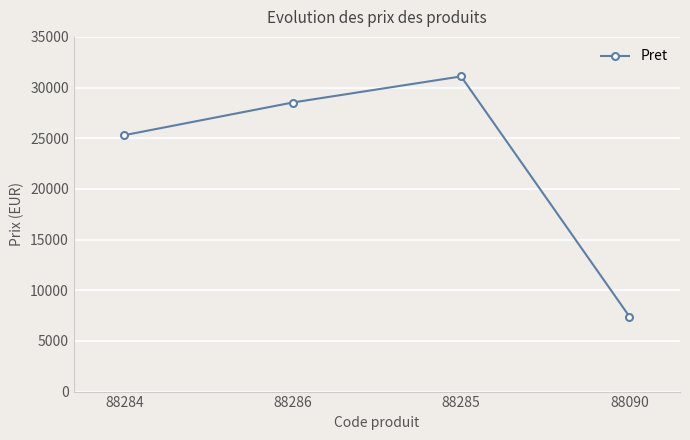

How many data points are less than 28525?

2